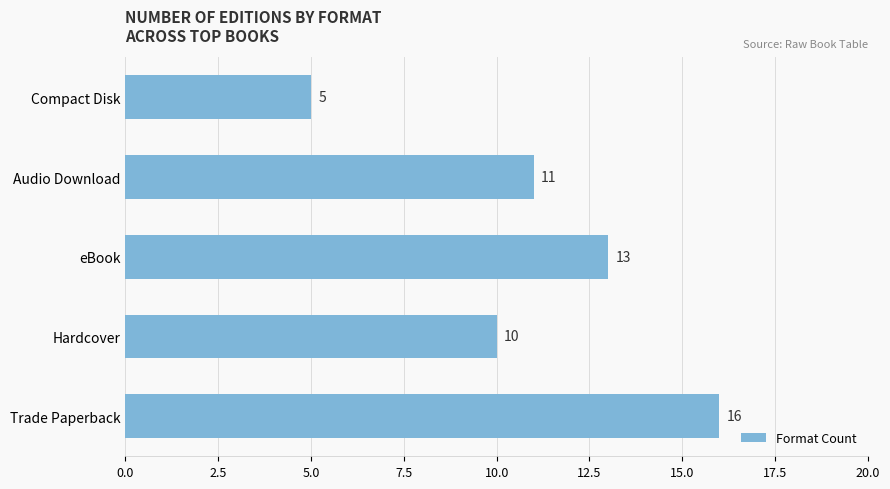

List the labels in order of value, smallest first.

Compact Disk, Hardcover, Audio Download, eBook, Trade Paperback